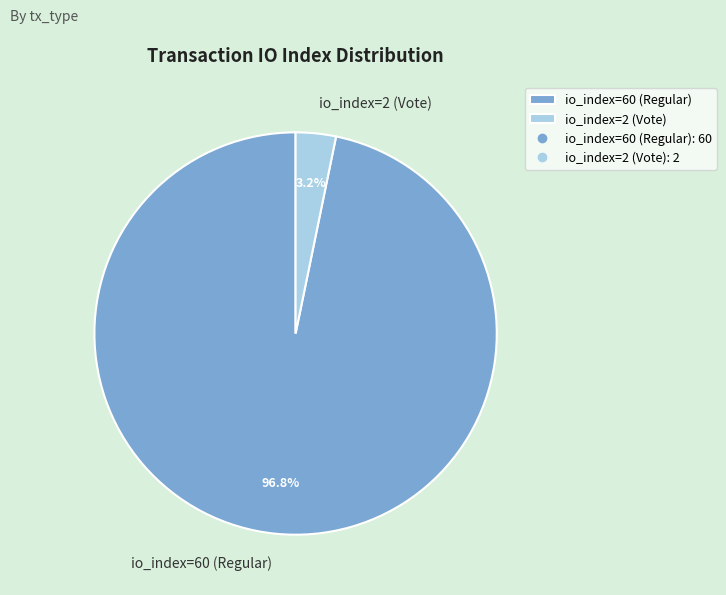

What percentage is the io_index=60 (Regular) slice, to the nearest percent?

97%